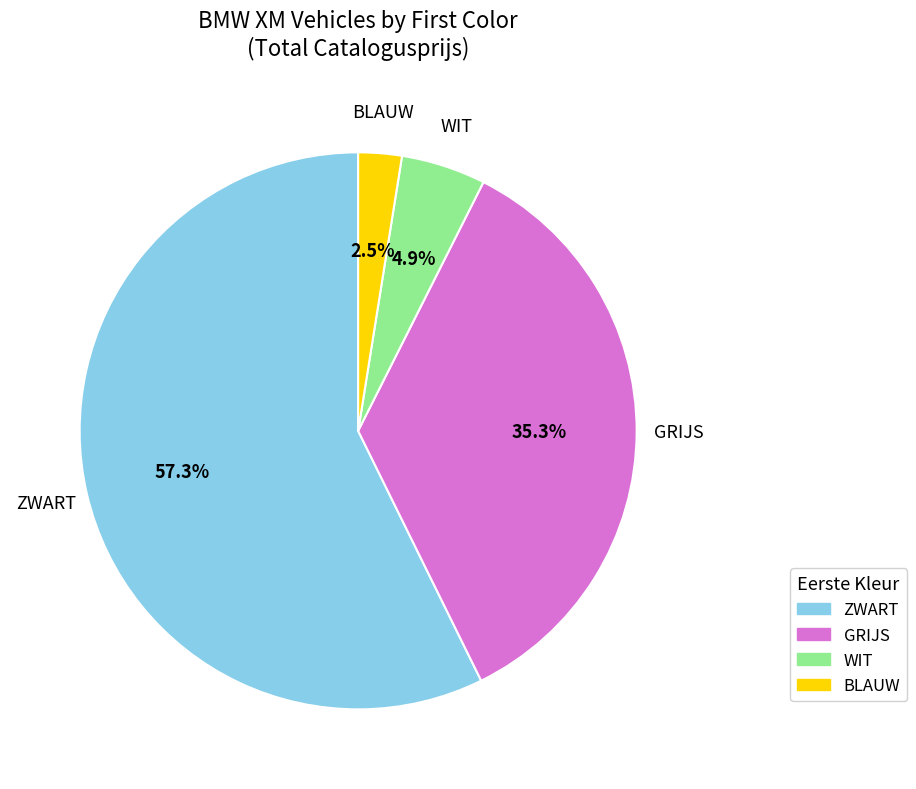

How many slices are in this pie chart?

4